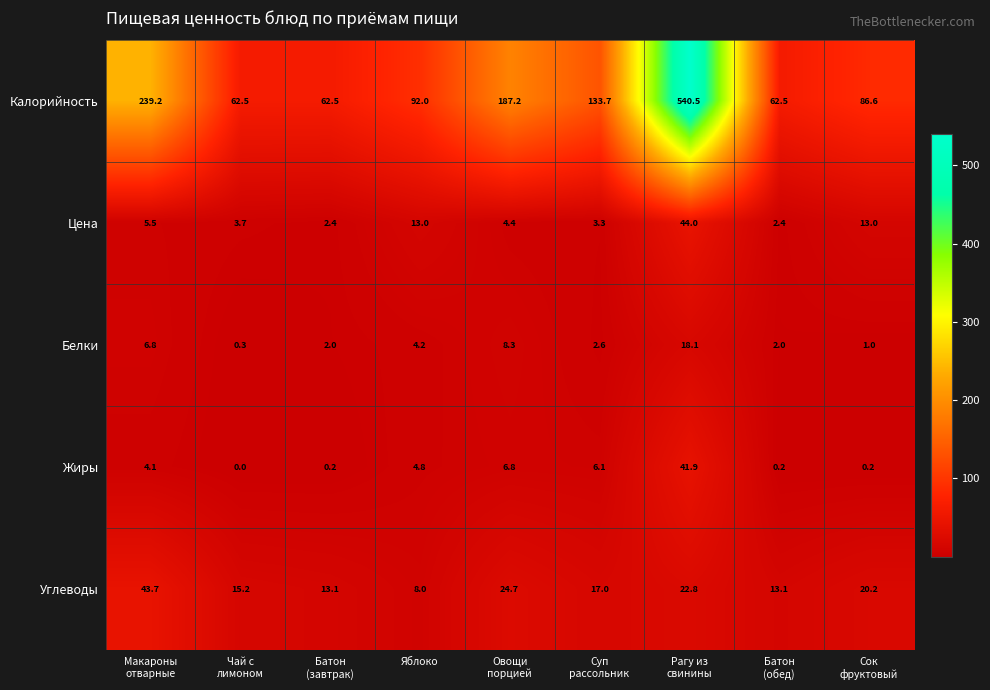

Which series has the widest spread of values?

Калорийность